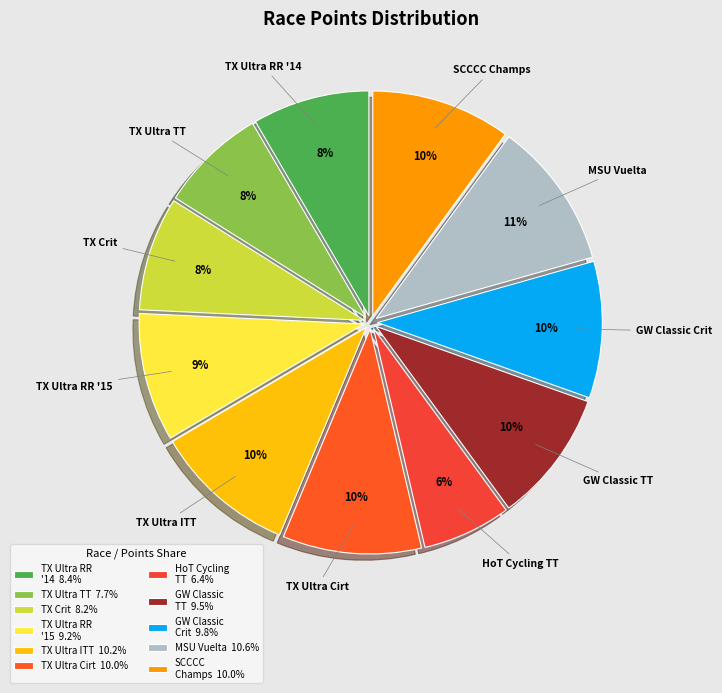

Is it true that TX Ultra RR '15 is 24% of the pie?

False